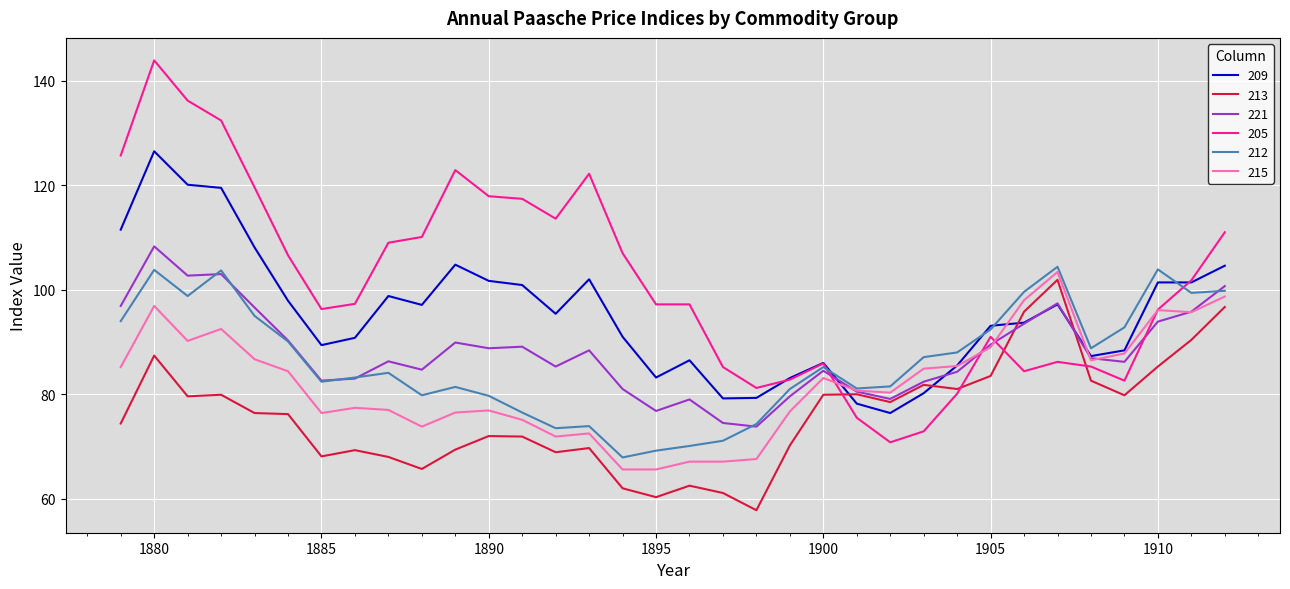

Is this an area chart (filled region under the line)?

No